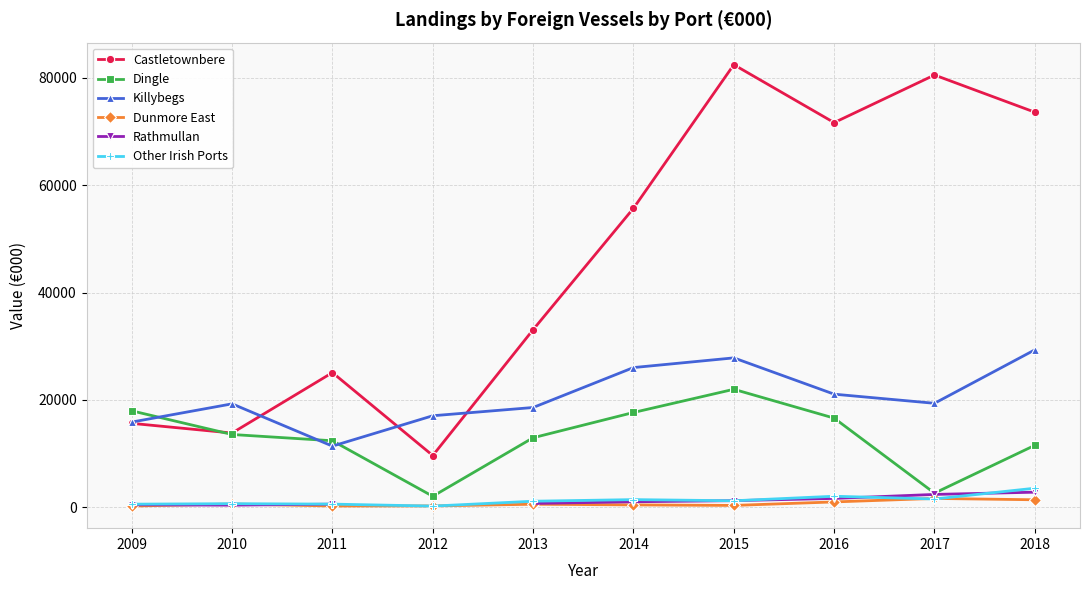

Which series has the largest range (max minus min)?

Castletownbere